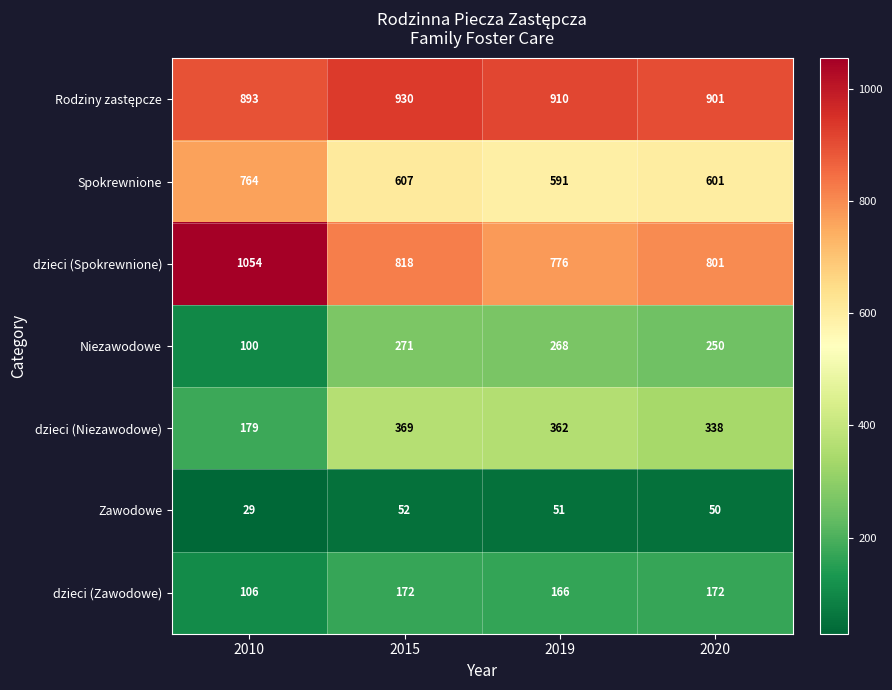

What is the difference between the Niezawodowe values at 2015 and 2019?

3